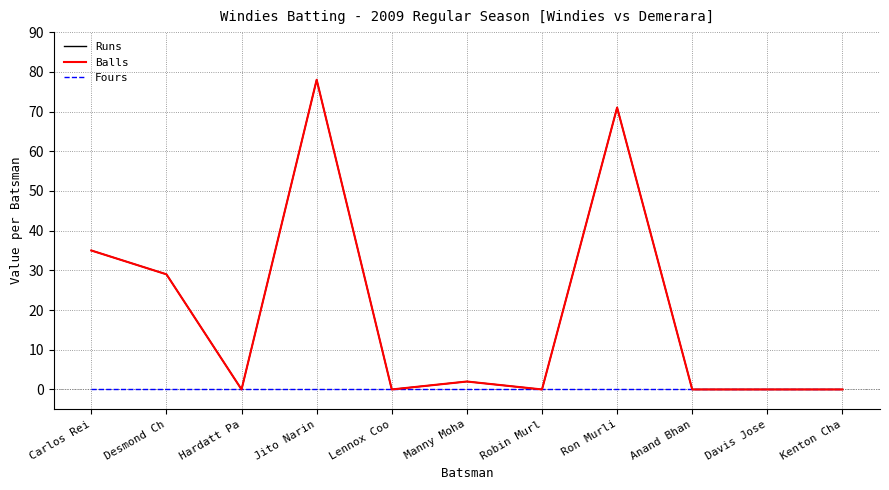

Is this an area chart (filled region under the line)?

No